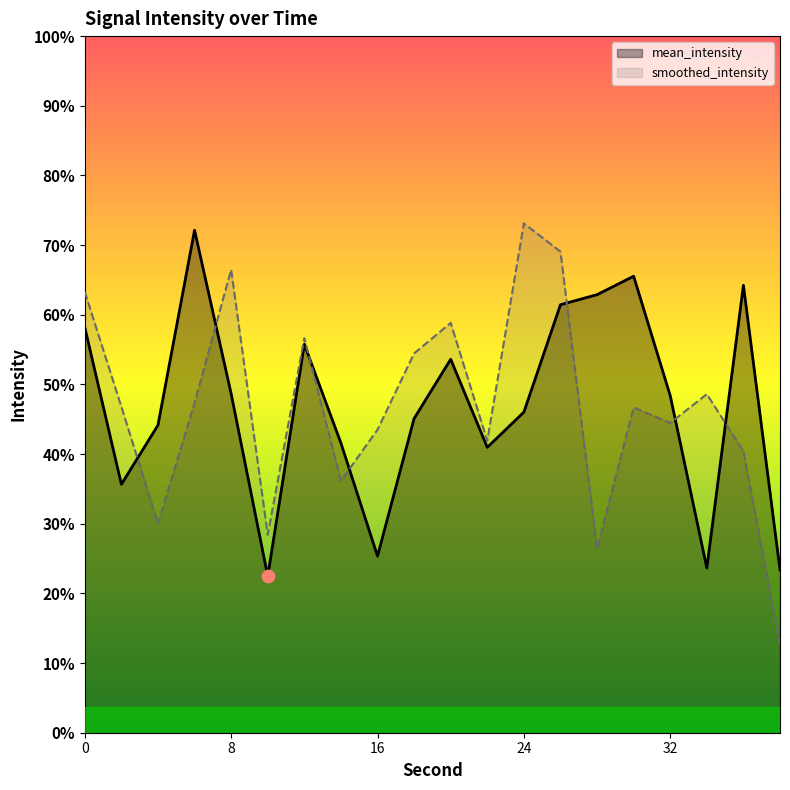

Is the value of smoothed_intensity at 36 greater than the value of mean_intensity at 6?

No